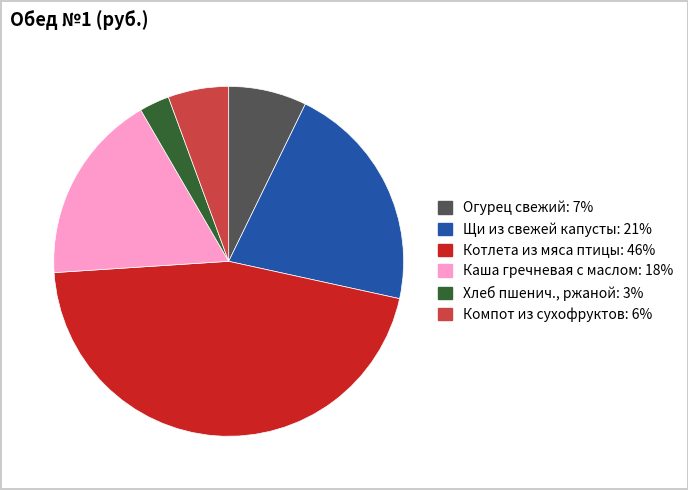

The Компот из сухофруктов slice represents 6% of the pie. True or false?

True